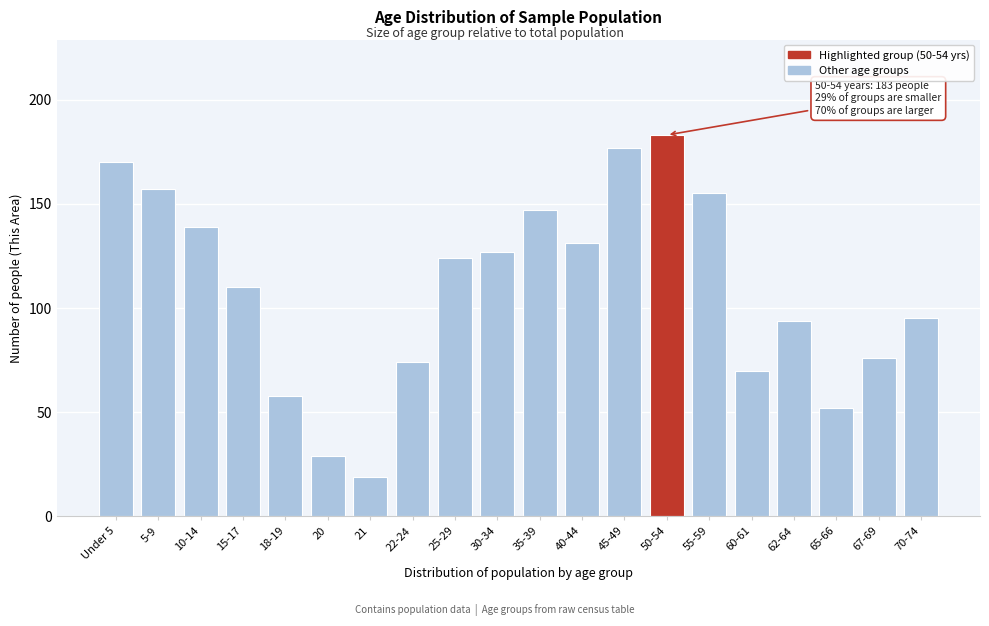

Reading left to right, what are all the values shown in this chart?

170	157	139	110	58	29	19	74	124	127	147	131	177	183	155	70	94	52	76	95